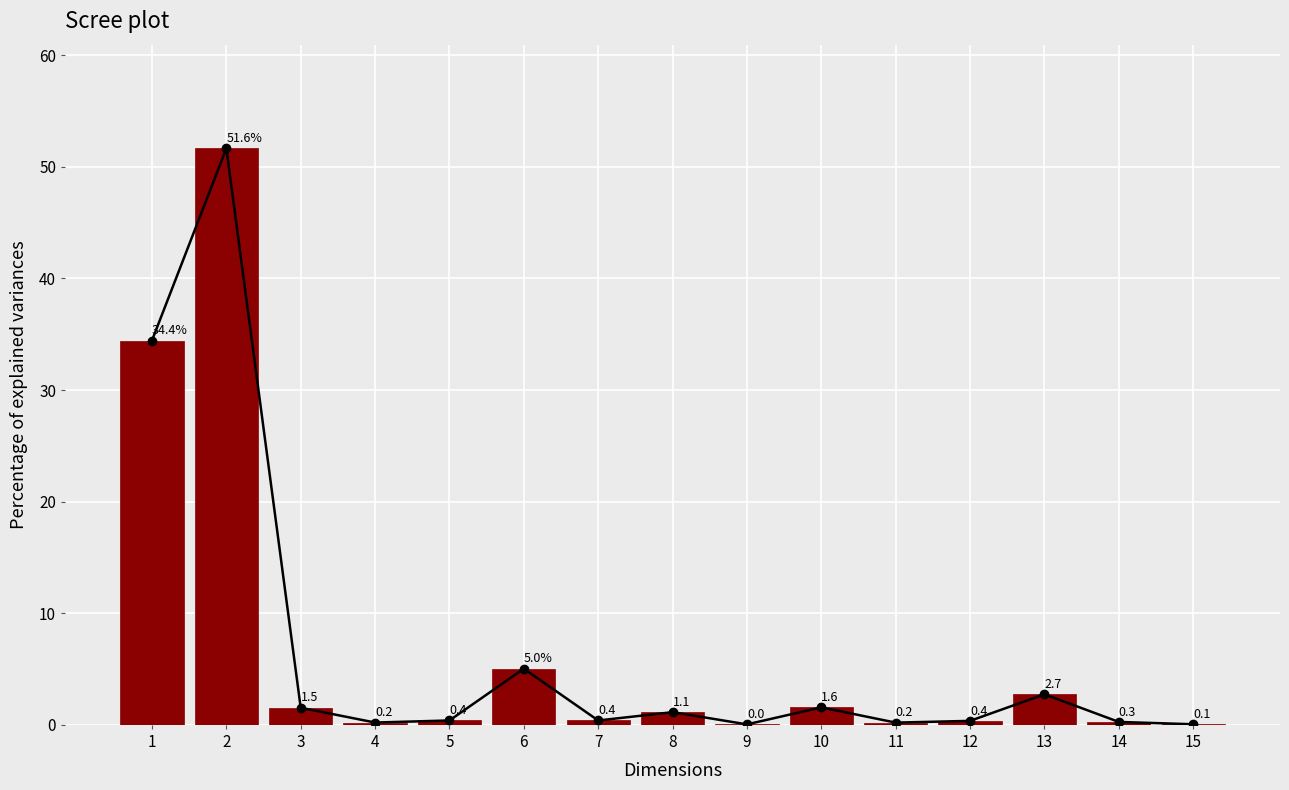

What is the difference between the values at 6 and 14?

4.8